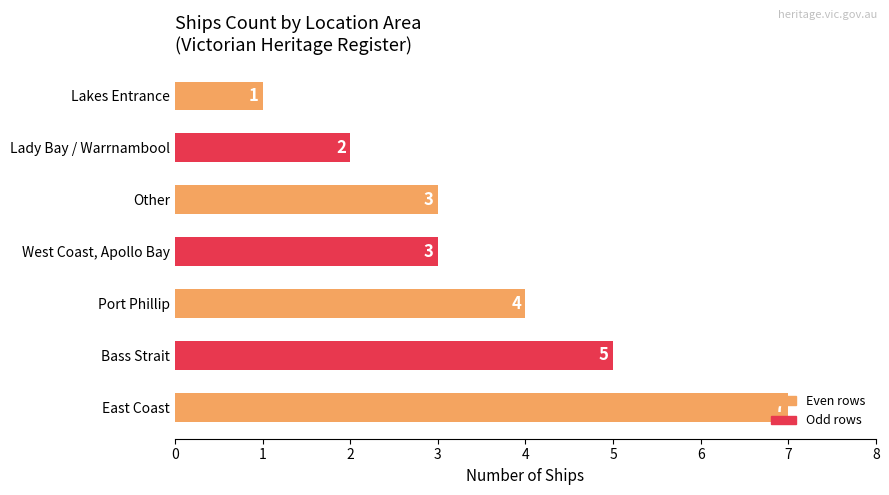

Between Lakes Entrance and Other, which is larger?

Other